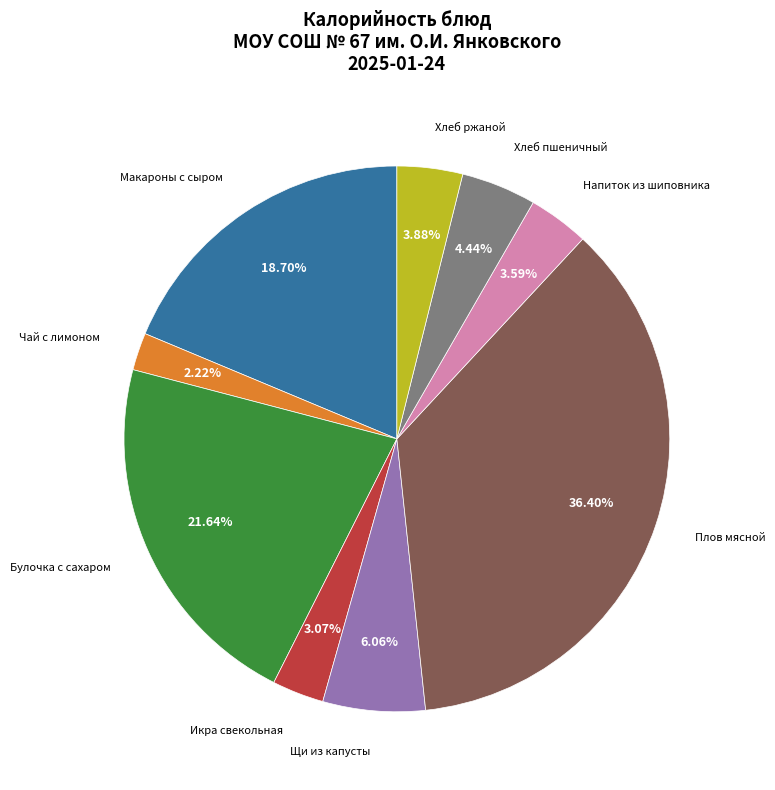

Does any single category account for the majority?

No